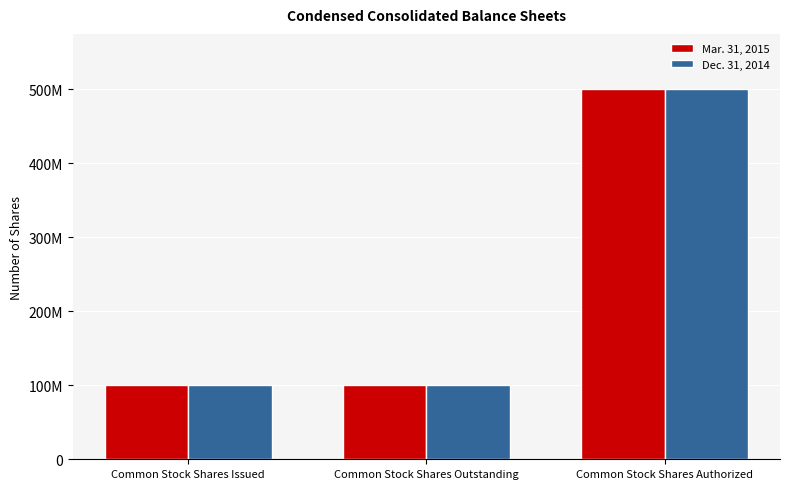

What is the difference between the maximum and minimum values in the Mar. 31, 2015 series?

399208586